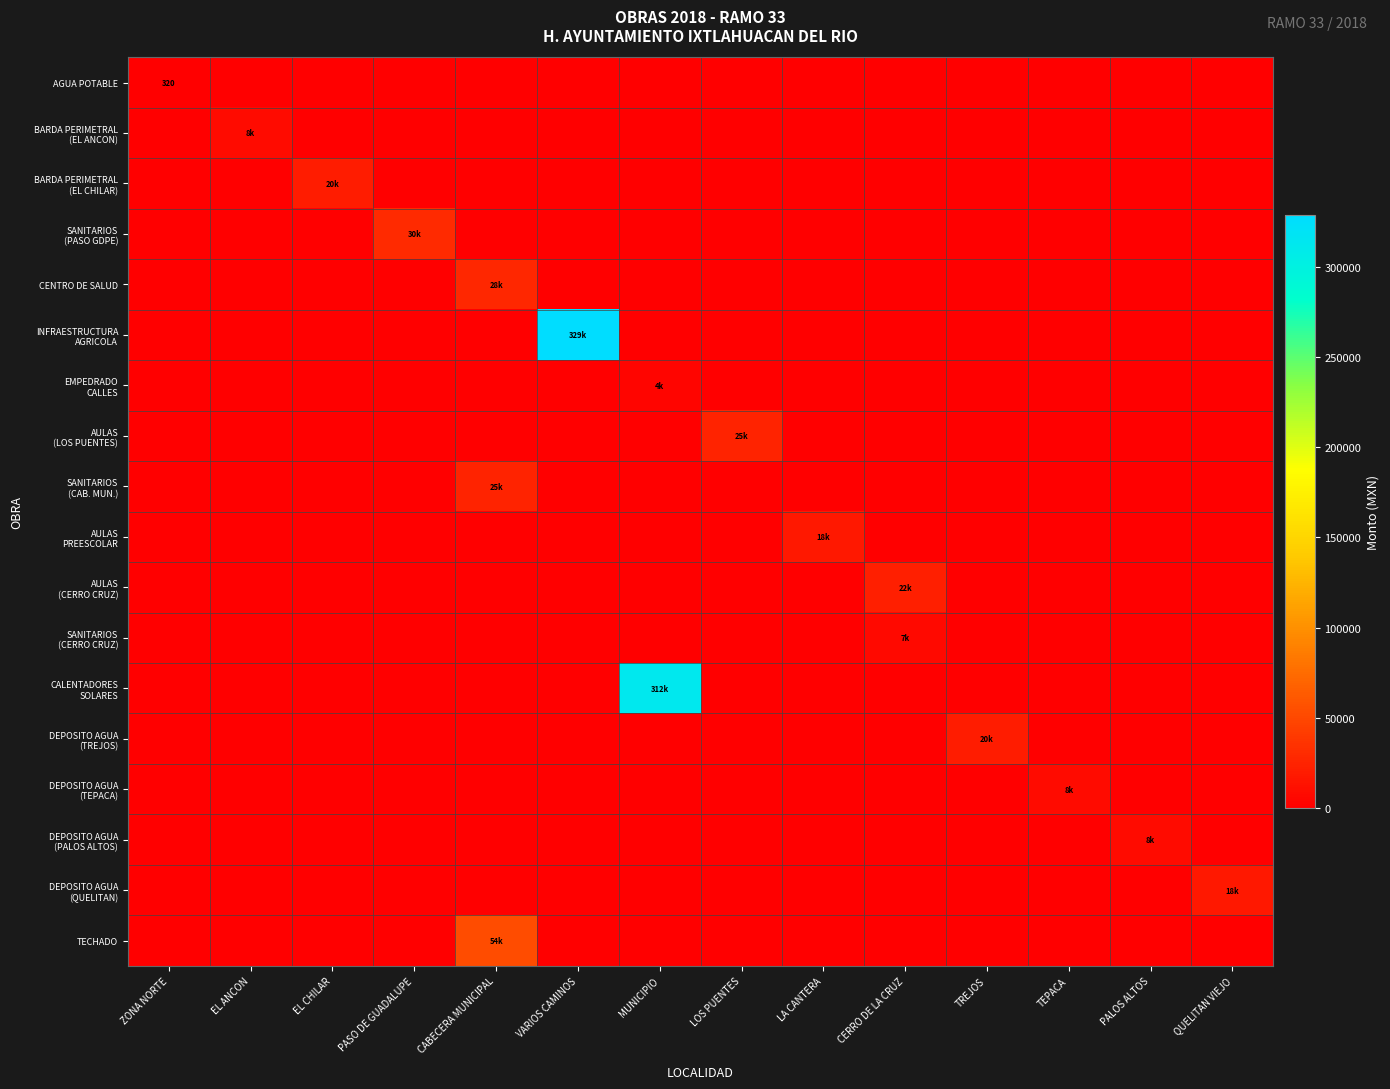

What is the greatest value displayed?

328704.1